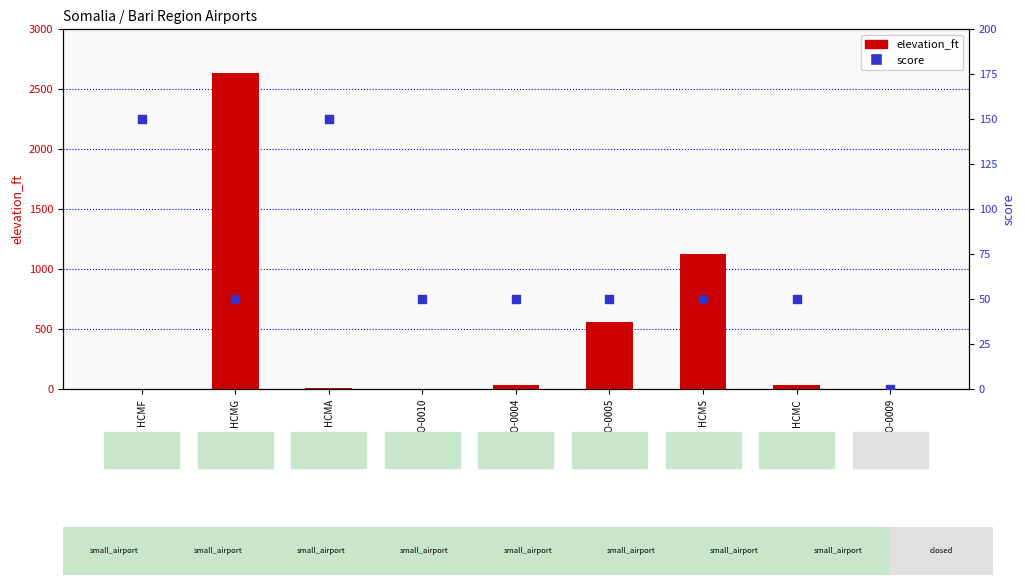

Is the value of elevation_ft at HCMF greater than the value of score at HCMC?

No